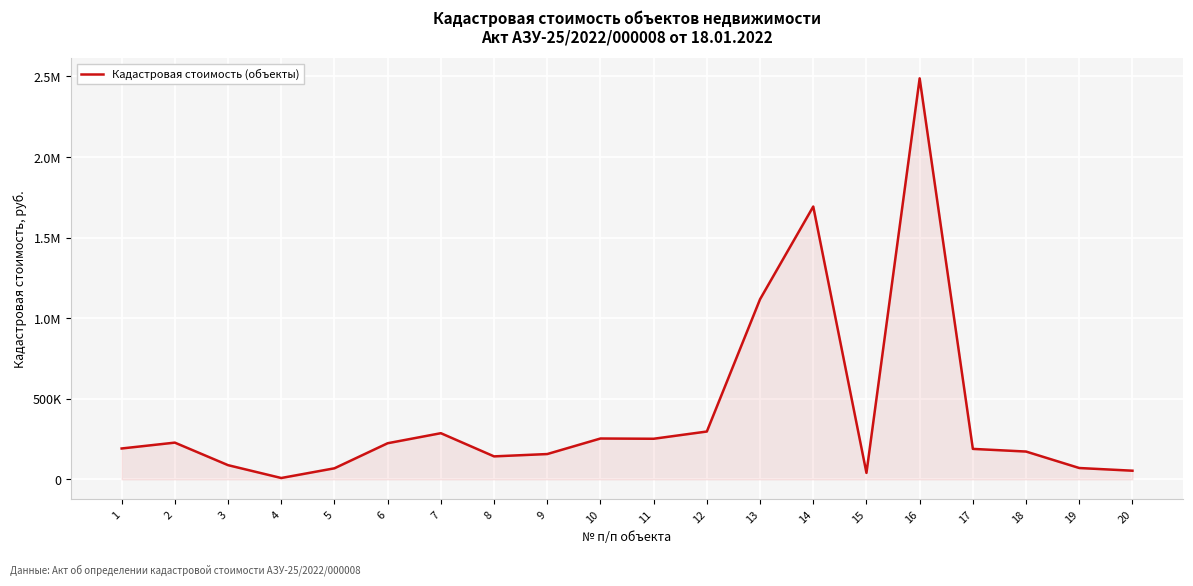

Which category has the highest value across all series?

16